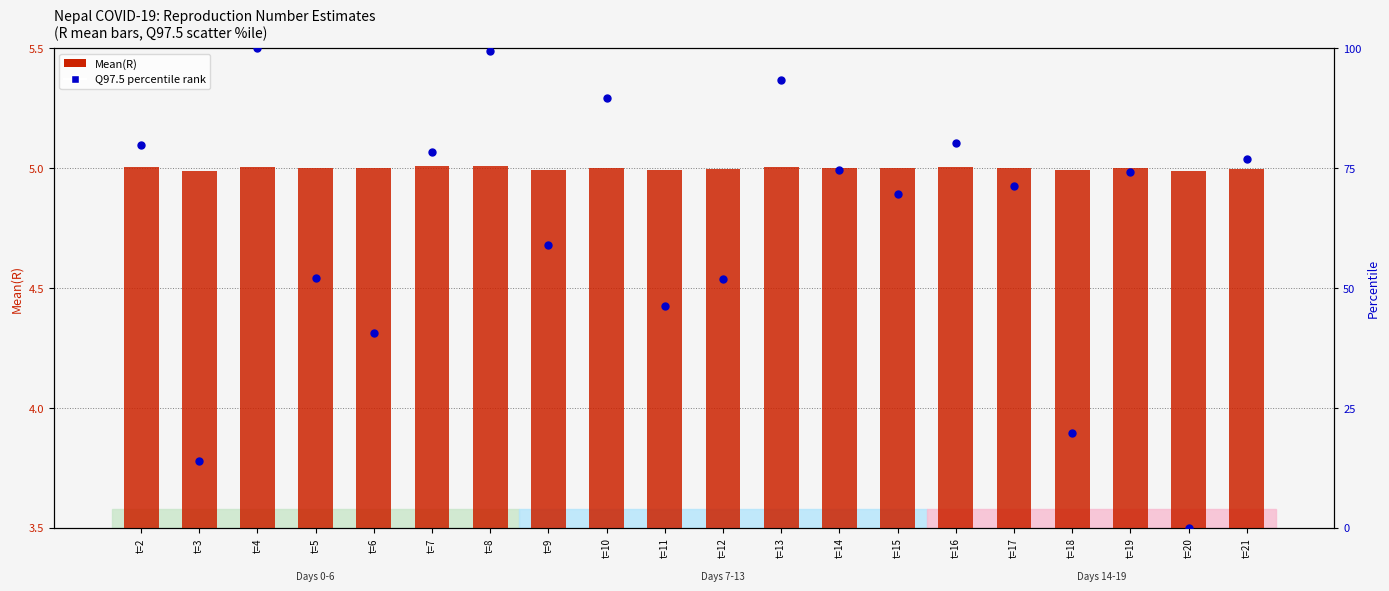

Which series contains the highest Y value?

Quantile 97.5% (normalized)